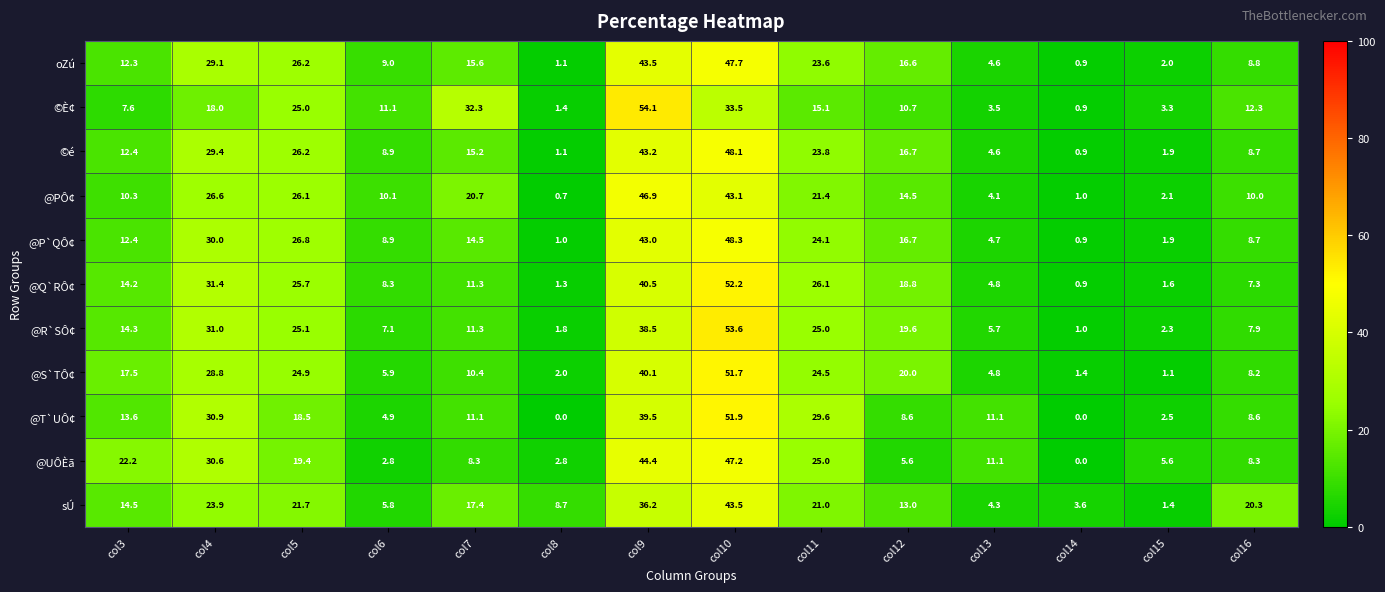

How many values in the @P`QÔ¢ series exceed 14?

7